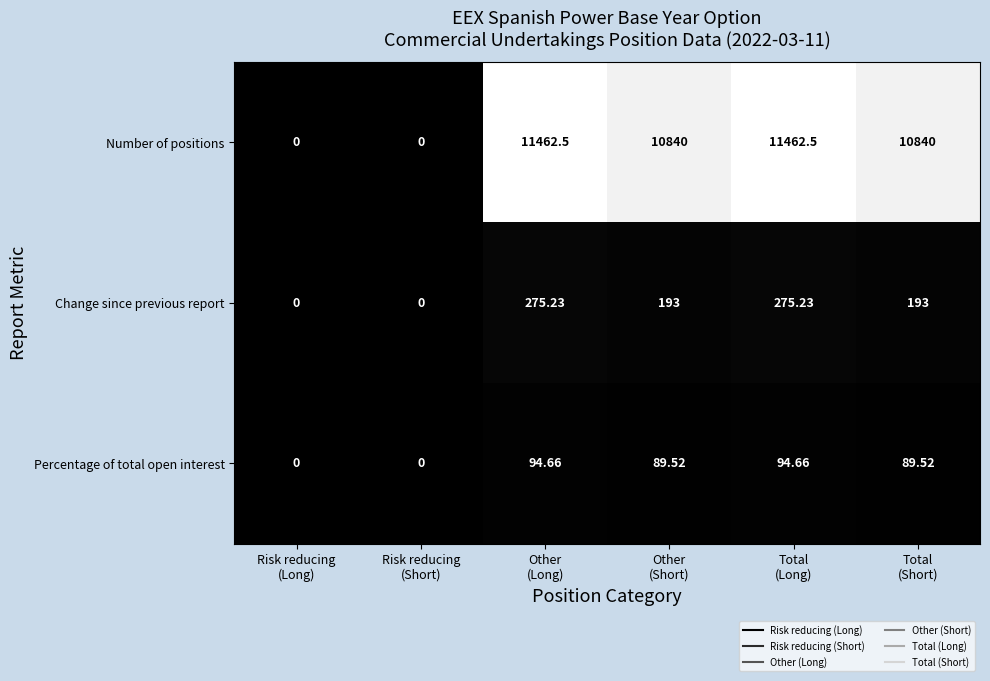

Which series has the largest total across all categories?

Number of positions